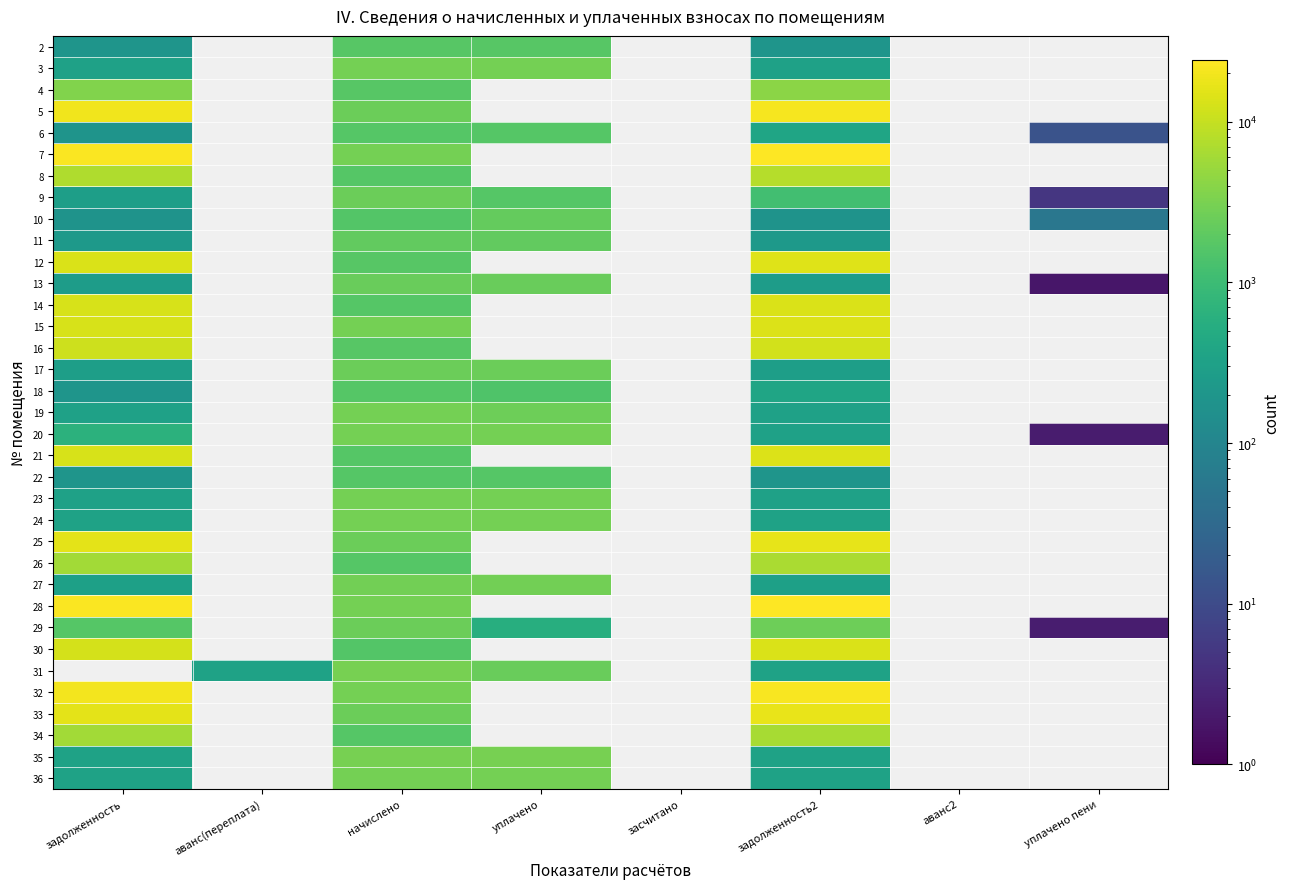

The value of 6 at уплачено пени is 6.2. True or false?

False